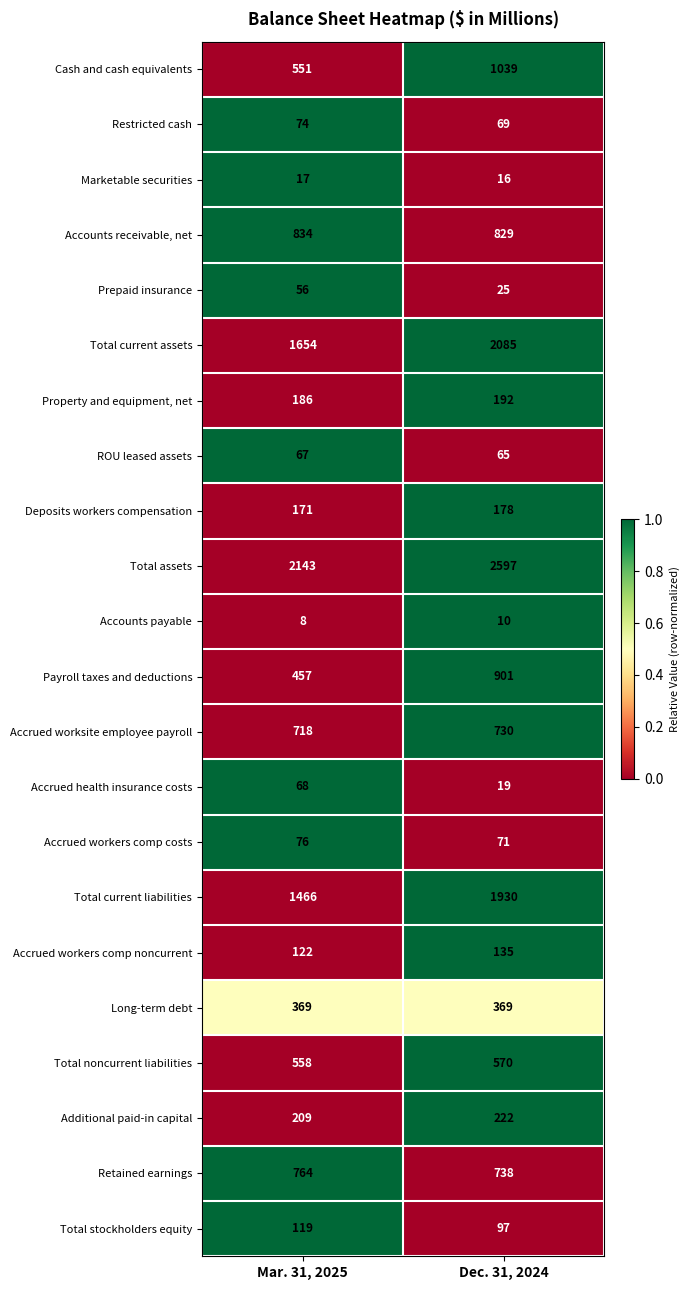

Which series changed the most between Mar. 31, 2025 and Dec. 31, 2024?

Cash and cash equivalents